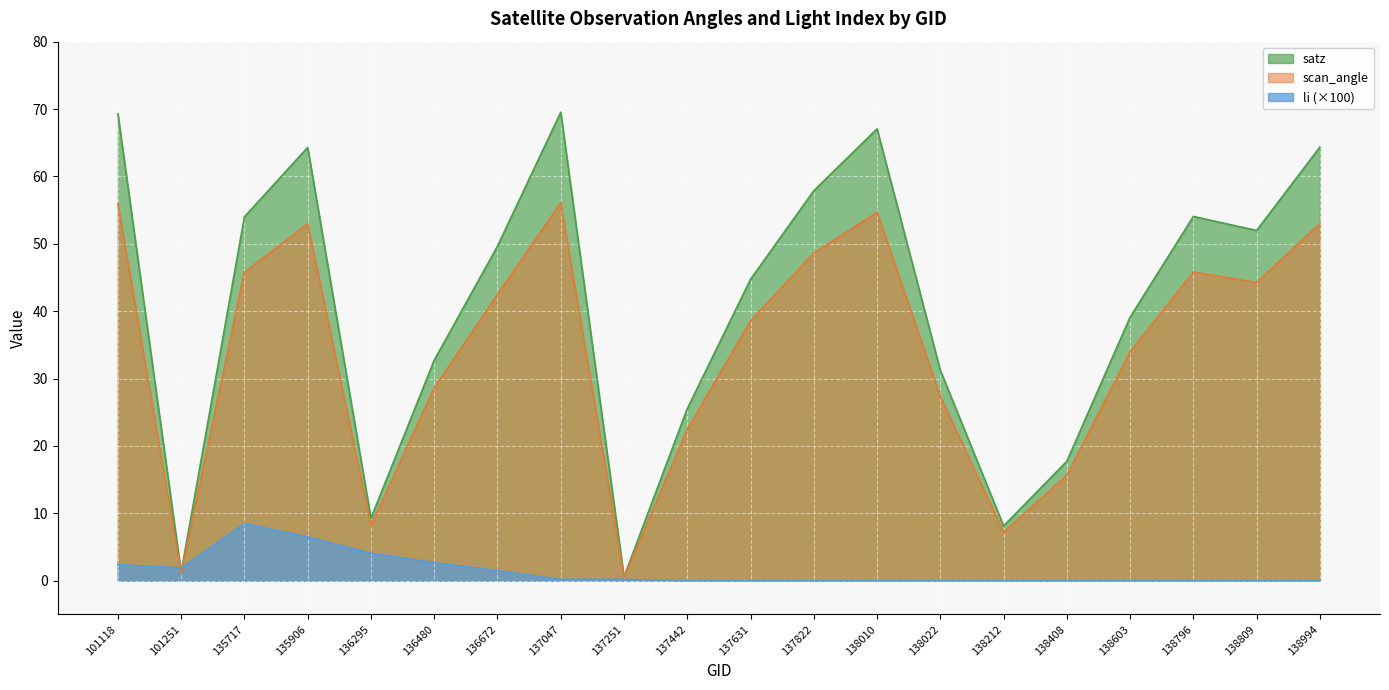

How many values in the satz series exceed 49?

10